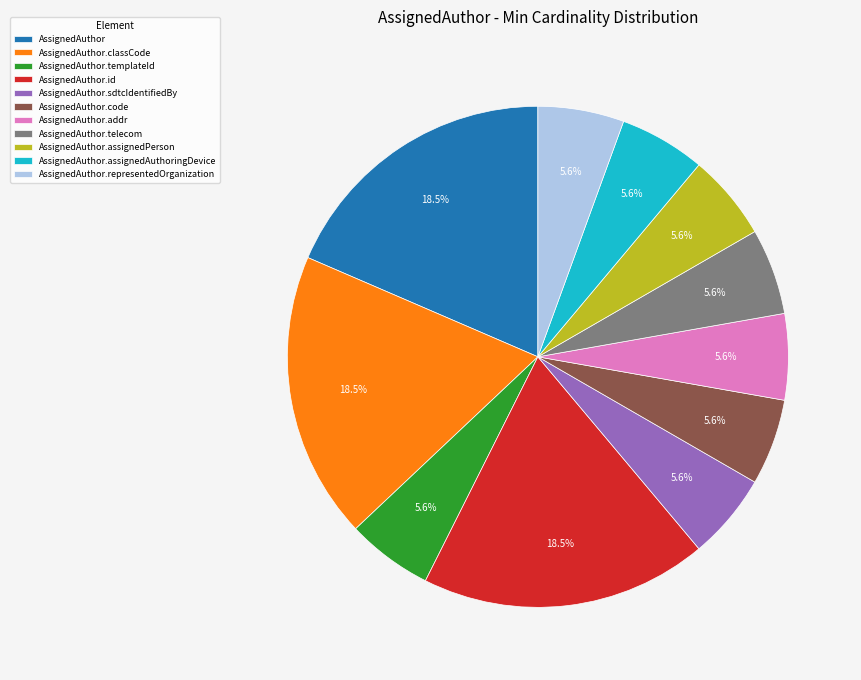

Approximately how many times larger is the value at AssignedAuthor.telecom compared to AssignedAuthor.assignedAuthoringDevice?

1.0